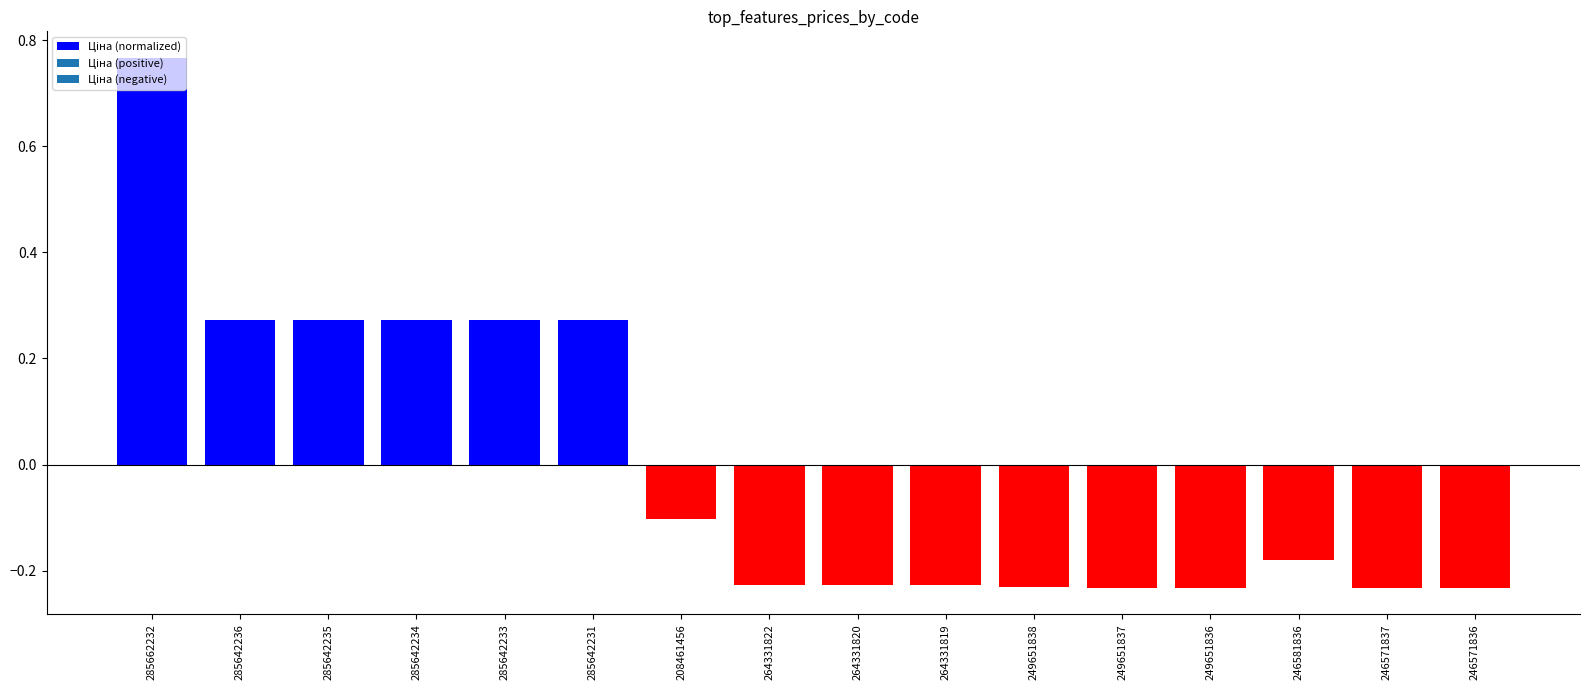

The value at 264331820 is -0.1. True or false?

False